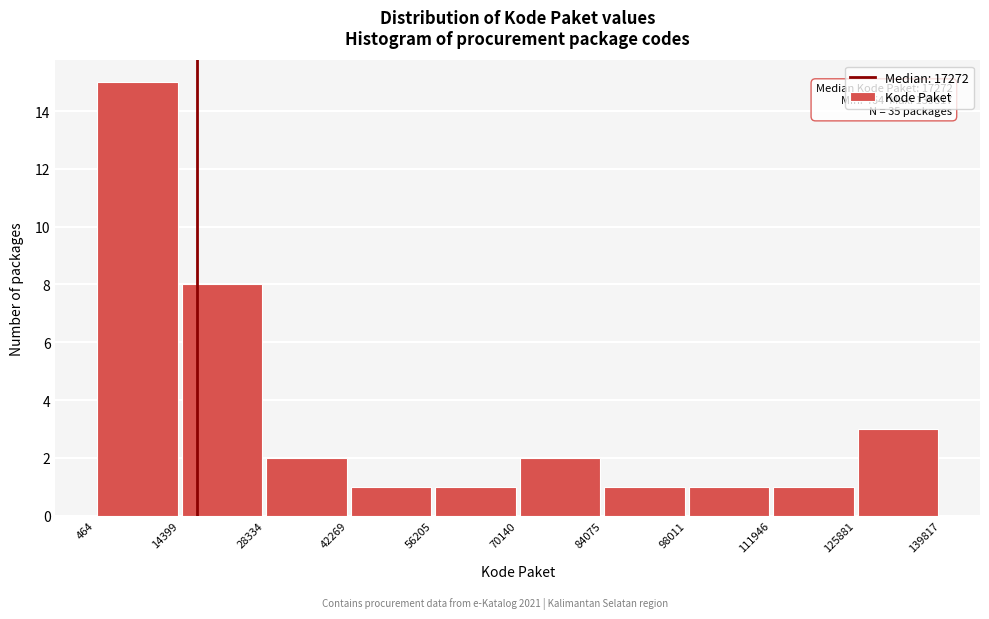

Over which range of the x-axis is the bar tallest?

464 to 14399